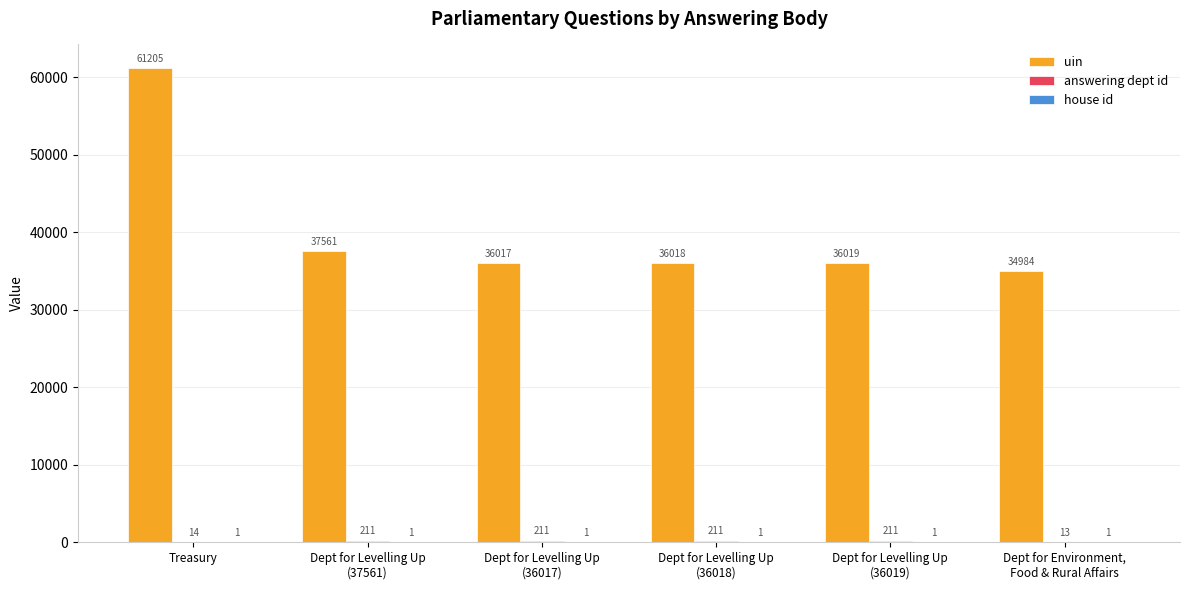

What is the total value across all series at Dept for Levelling Up
(37561)?

37773